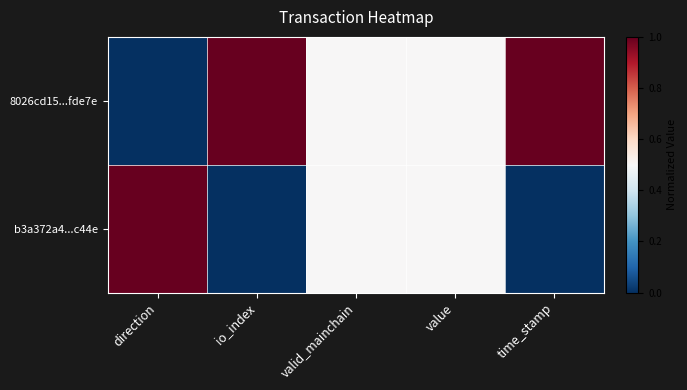

At which category is the sum across all series the highest?

direction